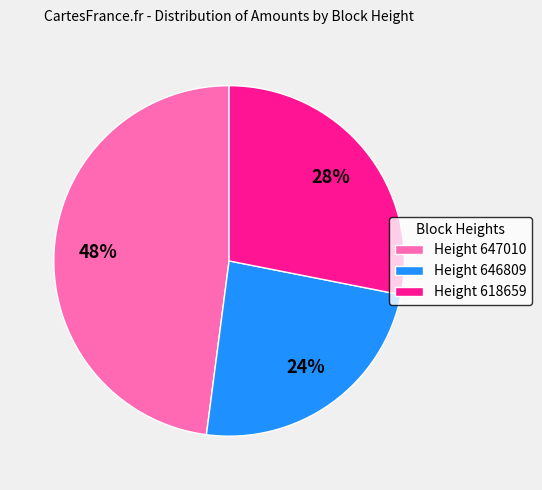

The Height 618659 slice represents 28% of the pie. True or false?

True